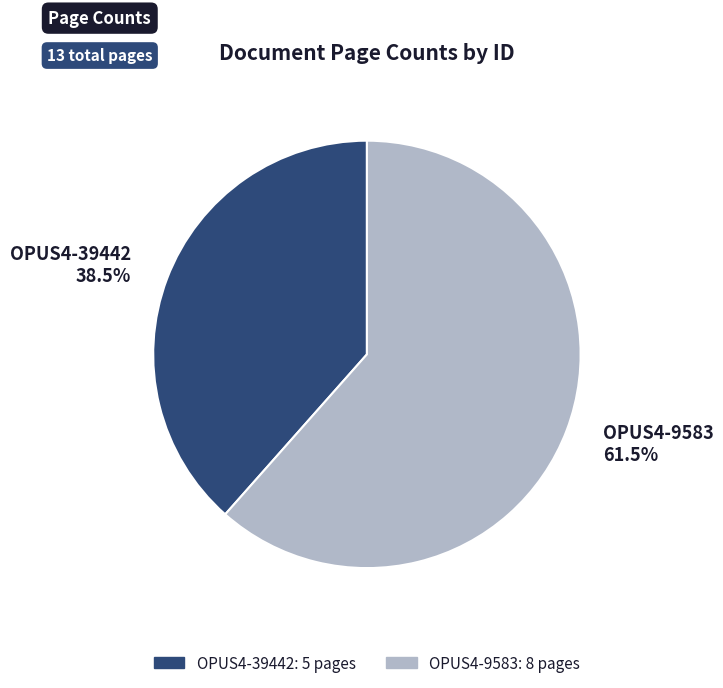

What is the smallest slice in the pie chart?

OPUS4-39442